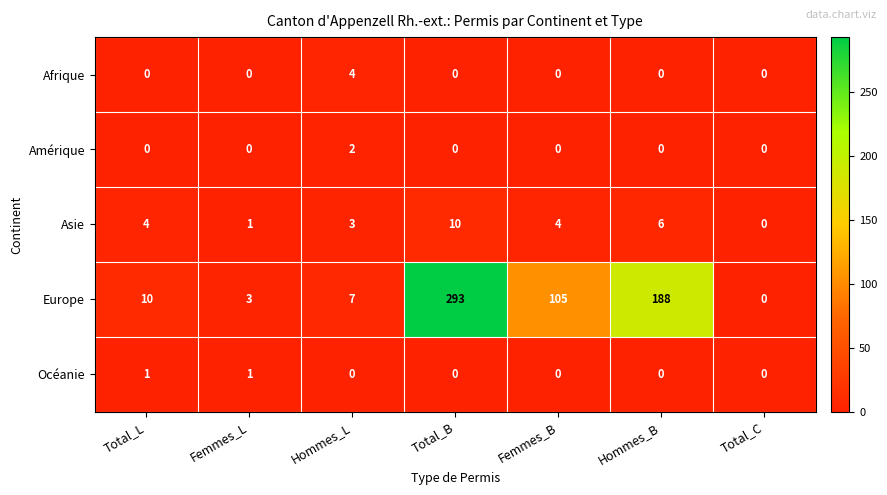

Count the Asie values in the range 1 to 6.

5